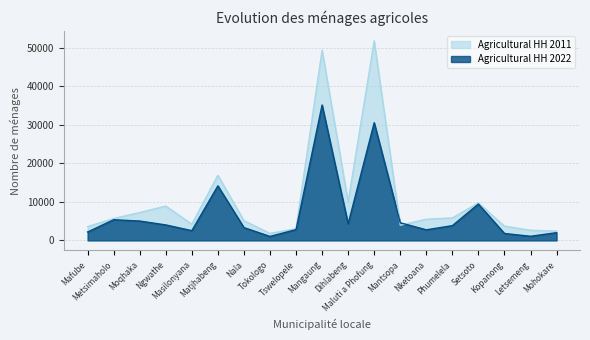

What is the difference between the second highest and minimum values in the Agricultural HH 2022 series?

29483